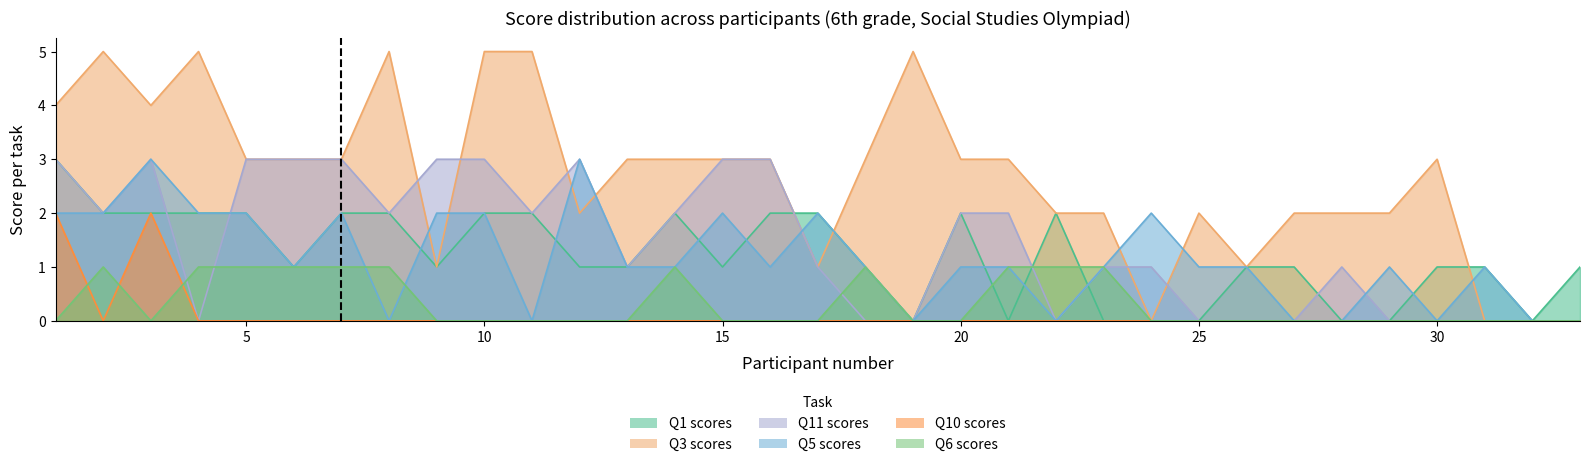

At how many categories does at least one series exceed 1?

29